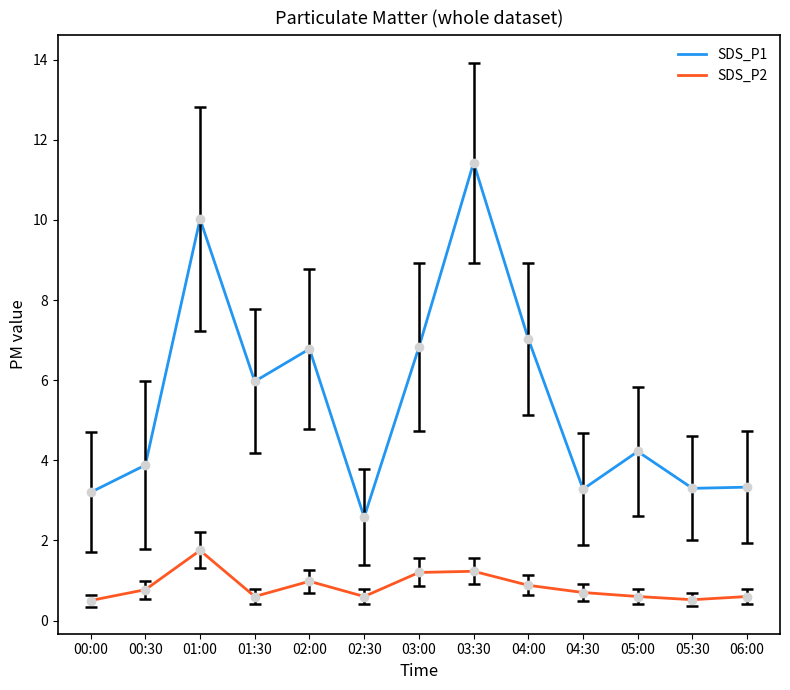

What is the difference between the highest and lowest values at 00:00?

2.7